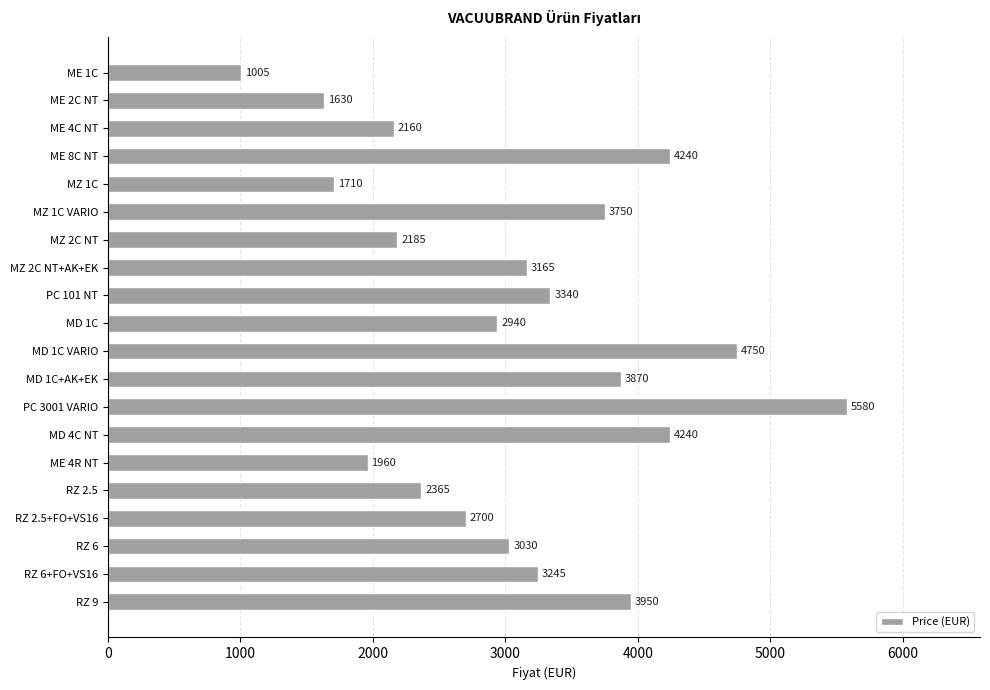

Reading bottom to top, list all the values displayed in this chart.

3950	3245	3030	2700	2365	1960	4240	5580	3870	4750	2940	3340	3165	2185	3750	1710	4240	2160	1630	1005